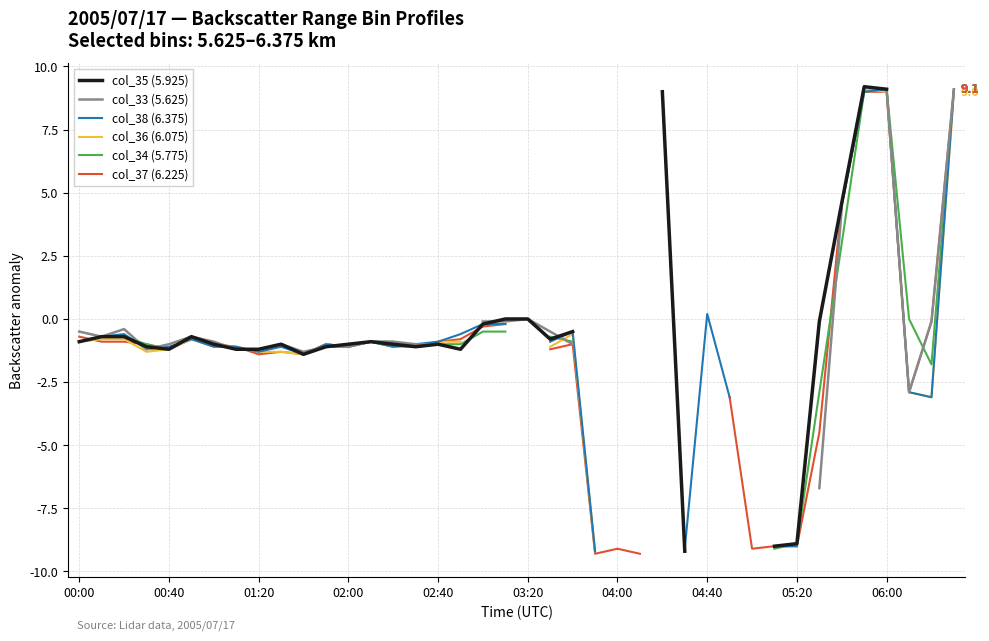

What is the value of the col_38 (6.375) point at the 4th from the left?

-1.2